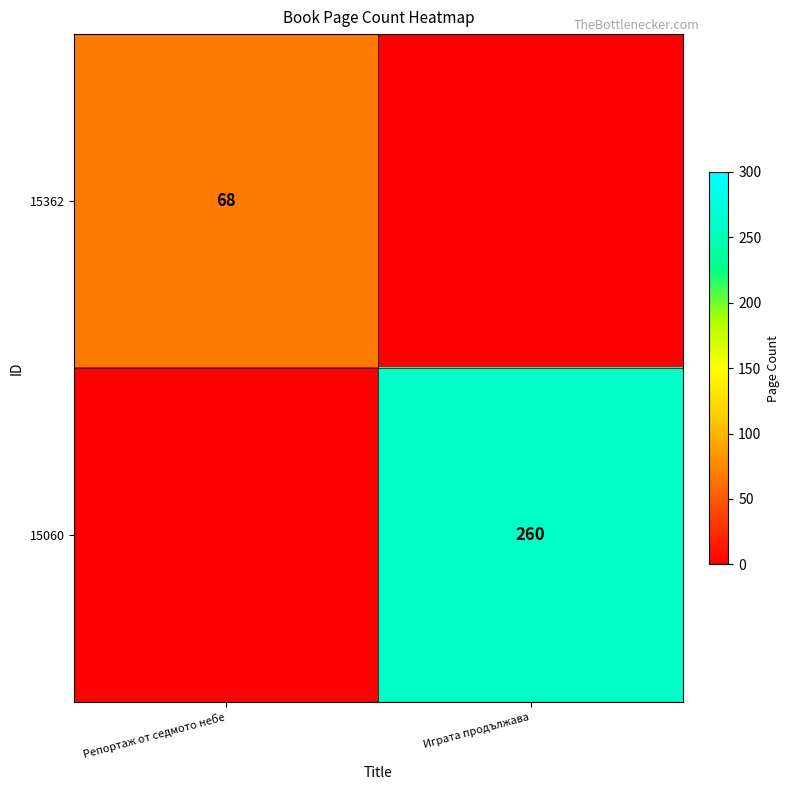

True or false: 15362 has a value of 122 at Репортаж от седмото небе.

False